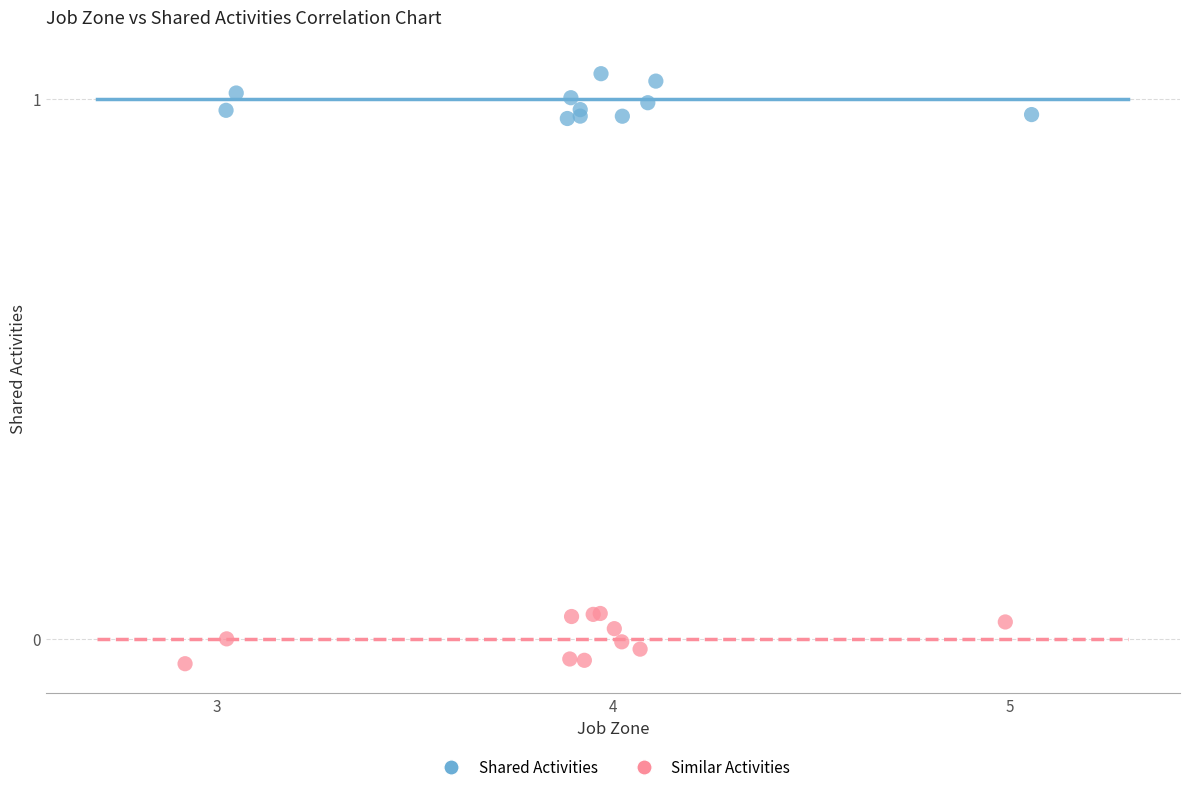

Which series has the largest Y range (max minus min)?

Similar Activities